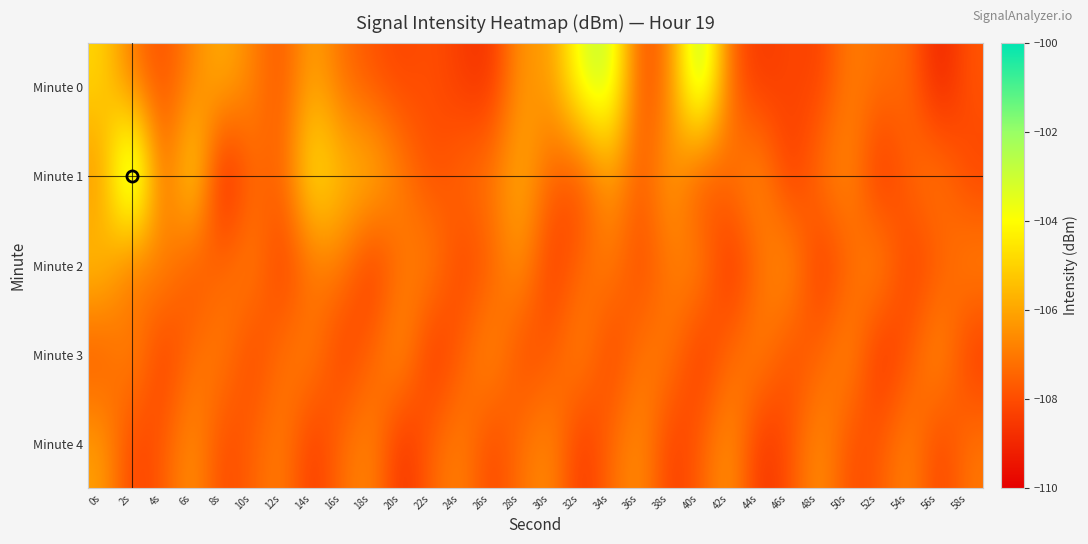

How many distinct data groups are displayed?

5